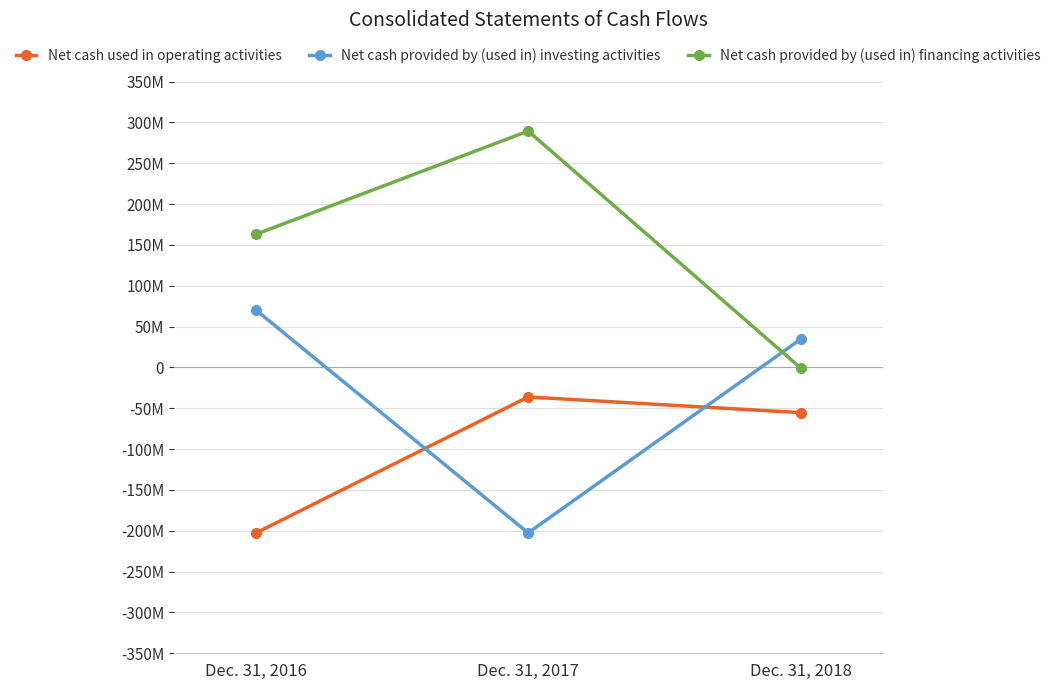

Which series has the largest total across all categories?

Net cash provided by (used in) financing activities